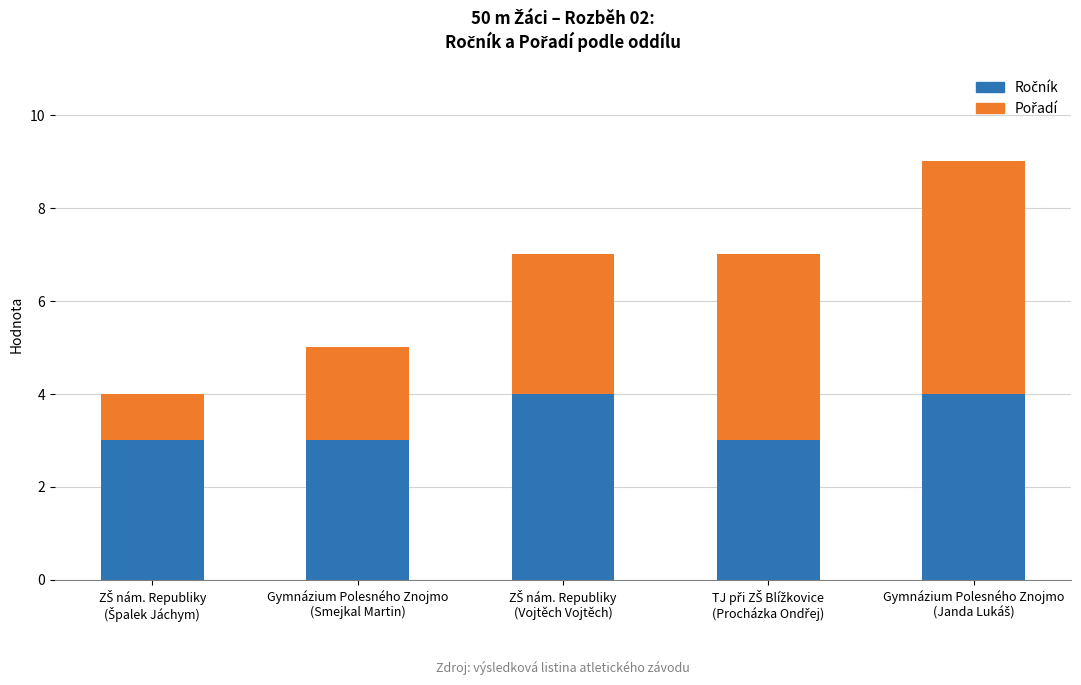

Does the chart contain any negative values?

No